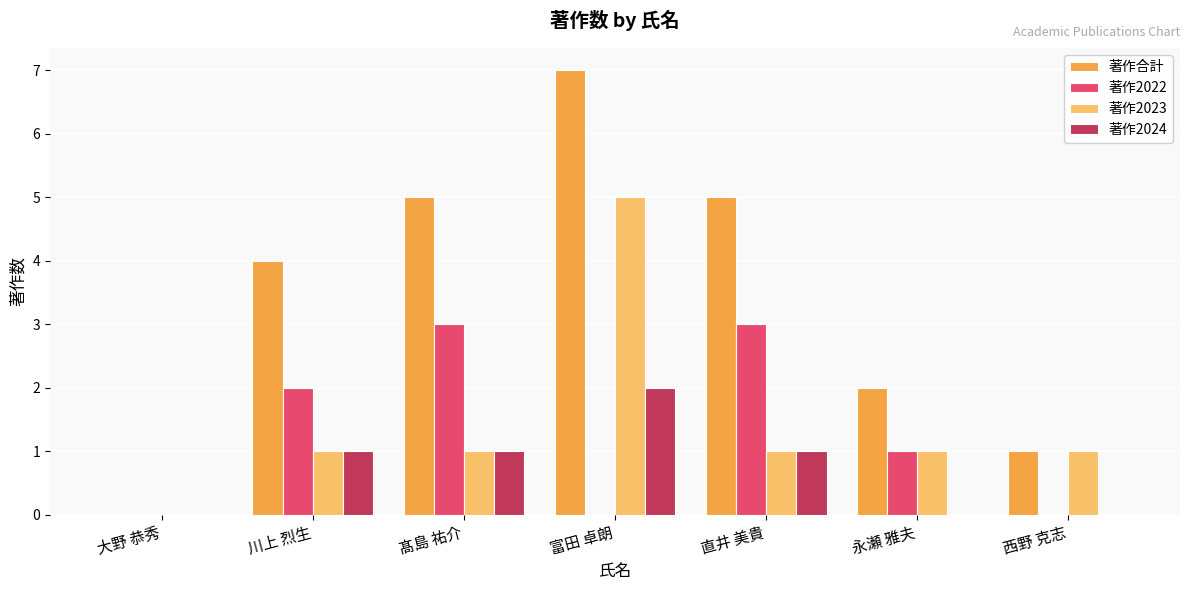

The 著作2022 series shows -1 at 富田 卓朗. True or false?

False